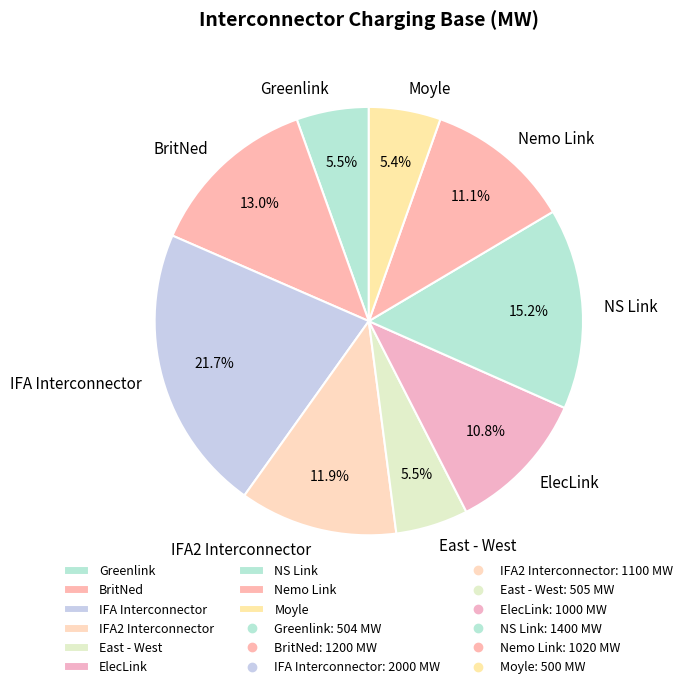

What is the largest slice in the pie chart?

IFA Interconnector